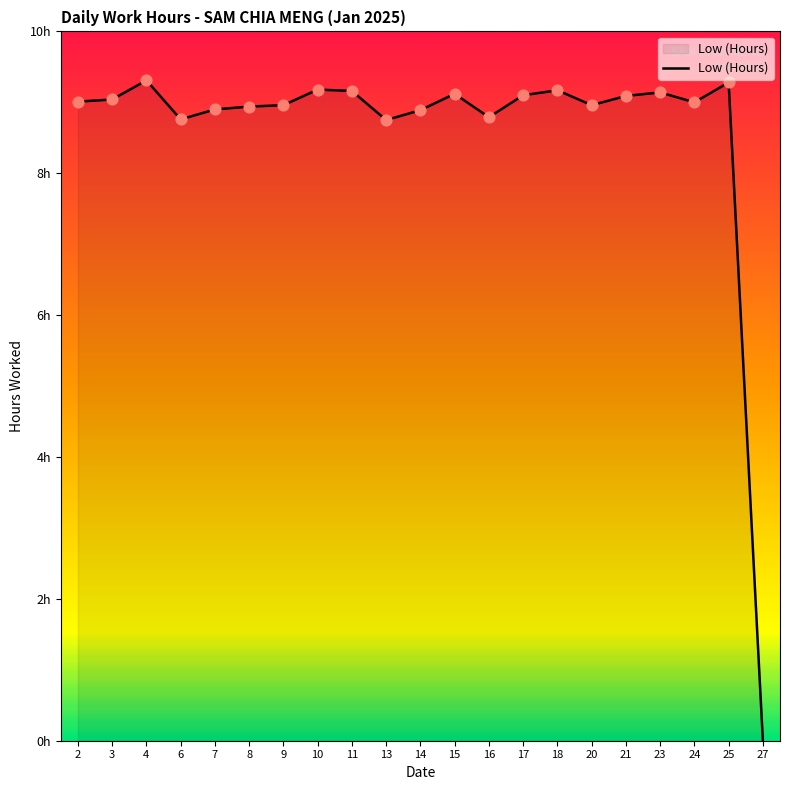

Between 20 and 3, which is larger?

3